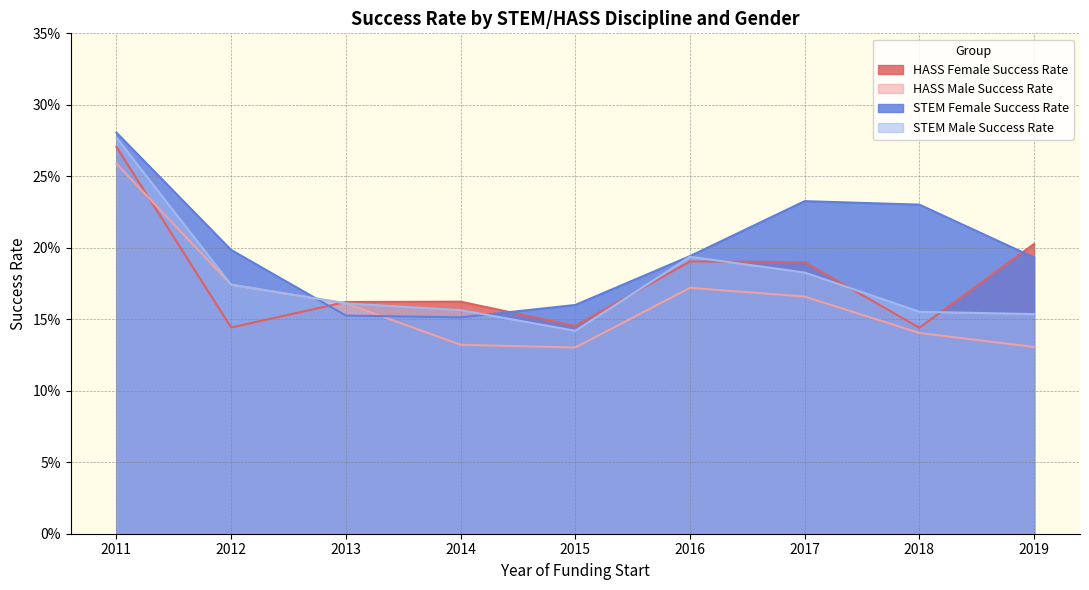

Which label corresponds to the smallest value in the chart?

2015